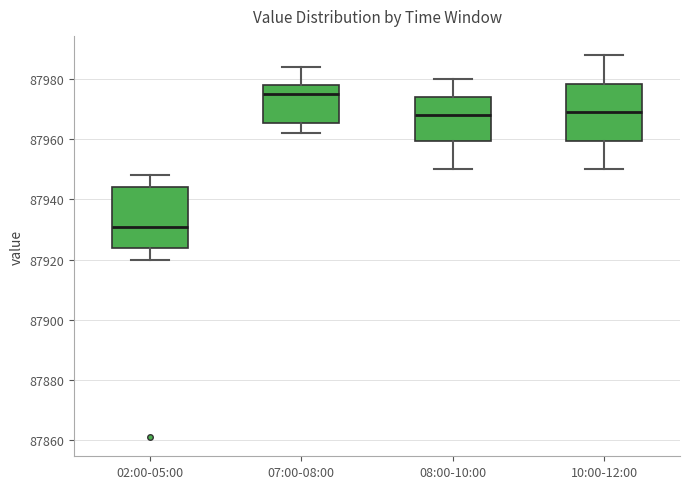

Reading left to right, read every box against the y-axis: the position of its median line, the range the box covers, and the ends of its whiskers. The values are not printed on the chart, so give them approximately, as read against the axis.

02:00-05:00: median 87932, box 87924 to 87944, whiskers 87920 to 87948
07:00-08:00: median 87976, box 87966 to 87978, whiskers 87962 to 87984
08:00-10:00: median 87968, box 87960 to 87974, whiskers 87950 to 87980
10:00-12:00: median 87970, box 87960 to 87978, whiskers 87950 to 87988